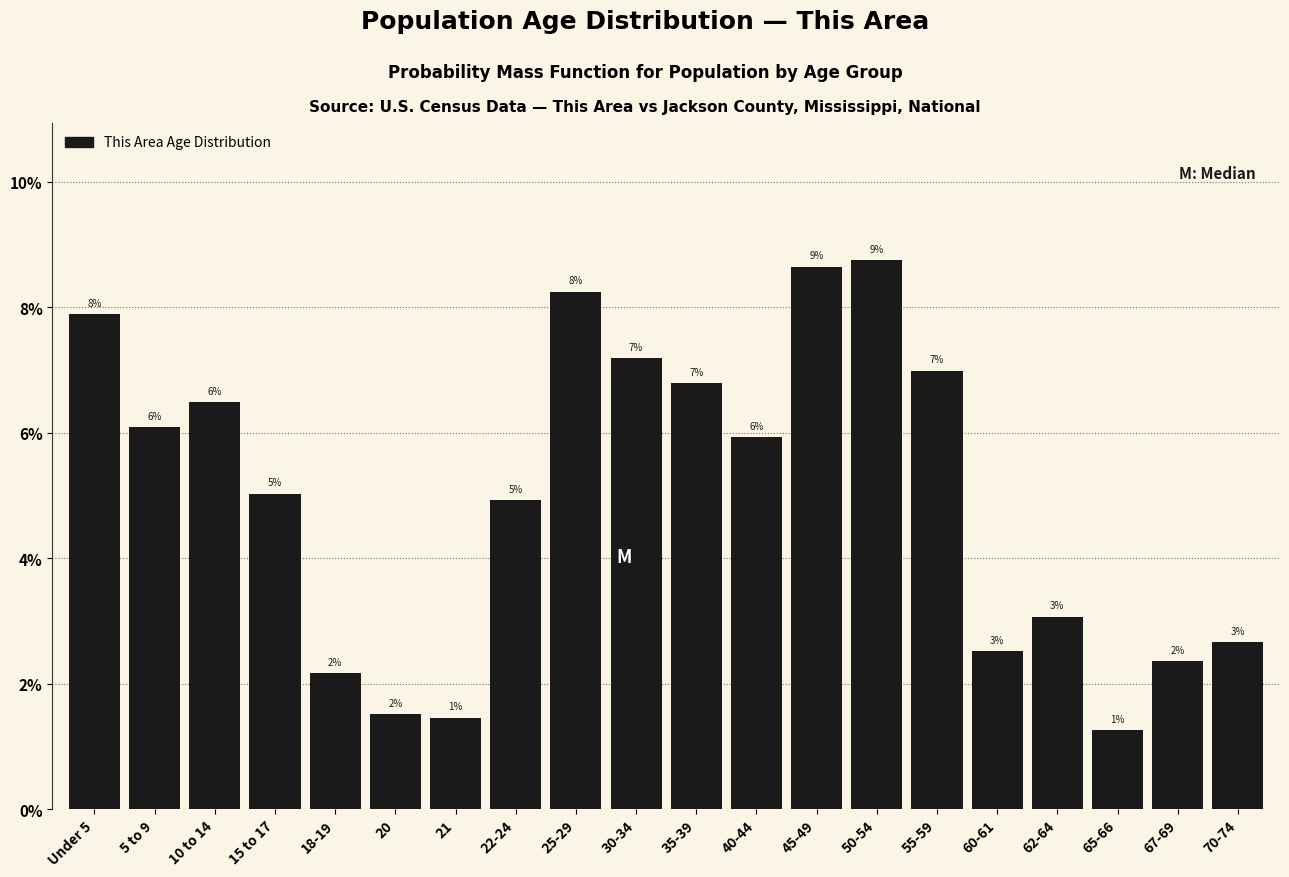

Are the bars horizontal?

No